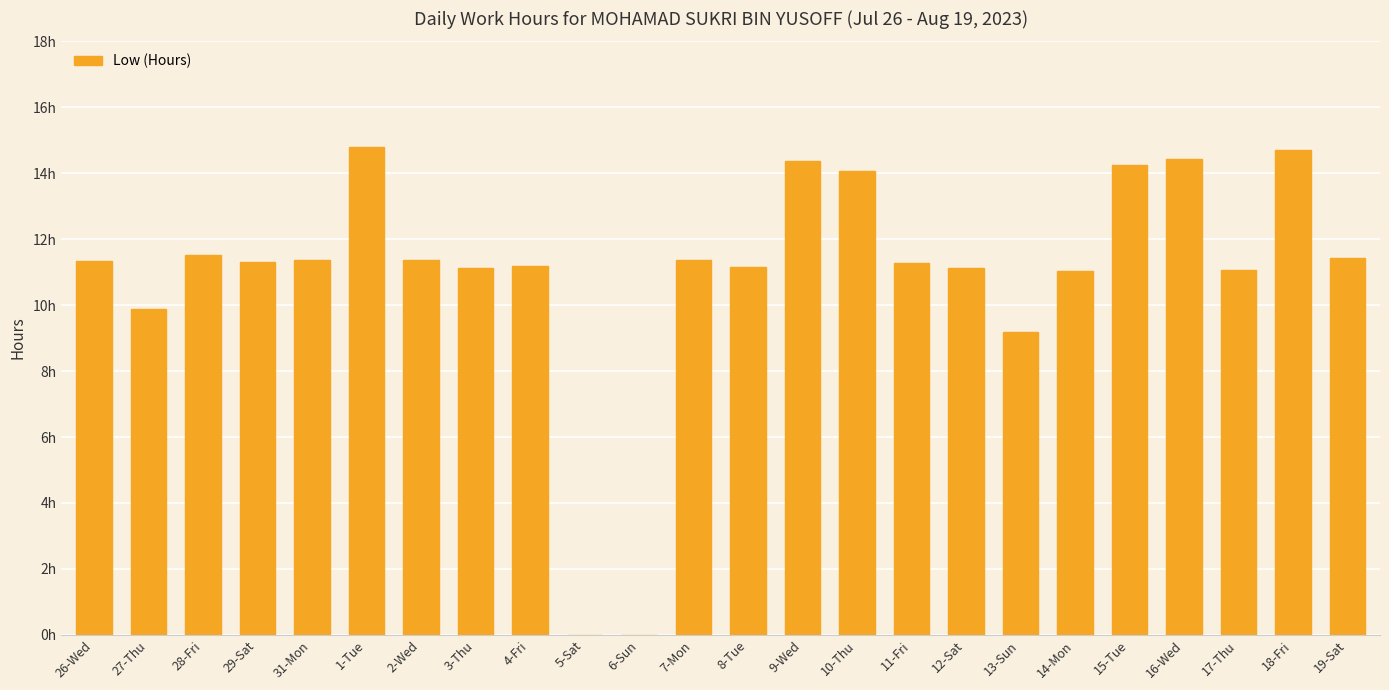

Rank the categories by value from highest to lowest.

1-Tue, 18-Fri, 16-Wed, 9-Wed, 15-Tue, 10-Thu, 28-Fri, 19-Sat, 2-Wed, 31-Mon, 7-Mon, 26-Wed, 29-Sat, 11-Fri, 4-Fri, 8-Tue, 3-Thu, 12-Sat, 17-Thu, 14-Mon, 27-Thu, 13-Sun, 5-Sat, 6-Sun